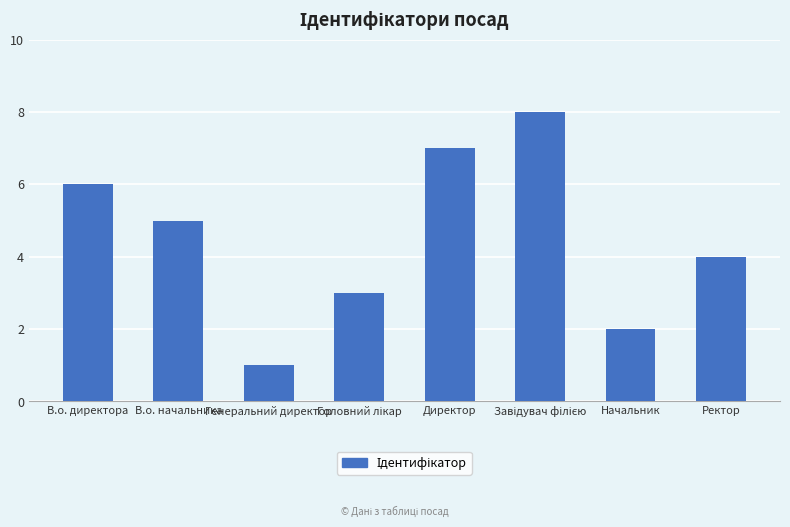

At which label is the value closest to 4?

Ректор